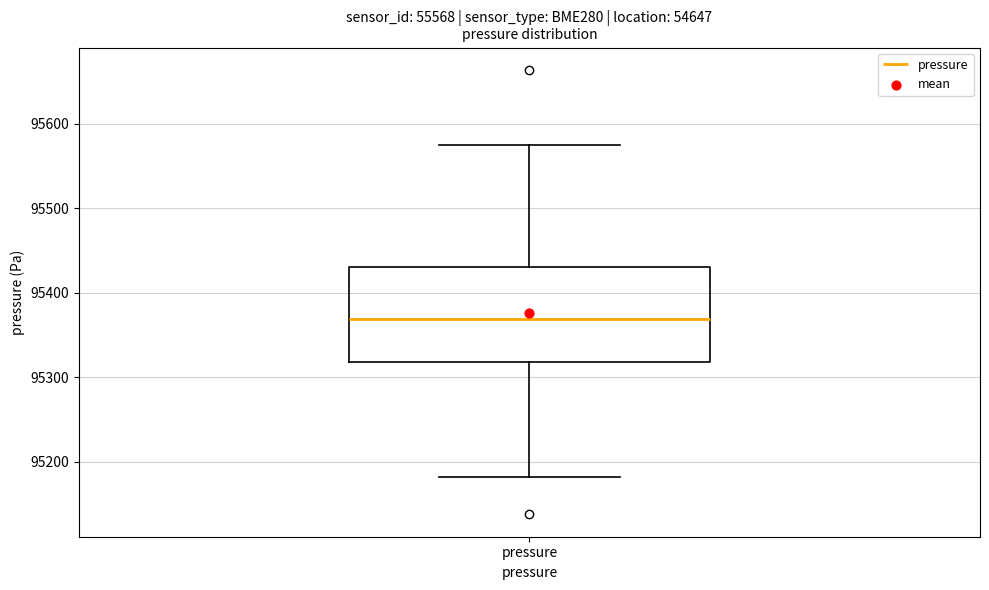

Read this box plot against the y-axis: the position of the median line, the range covered by the box, and the ends of both whiskers. The values are not printed on the chart, so give them approximately, as read against the axis.

median 95370, box 95320 to 95430, whiskers 95180 to 95570